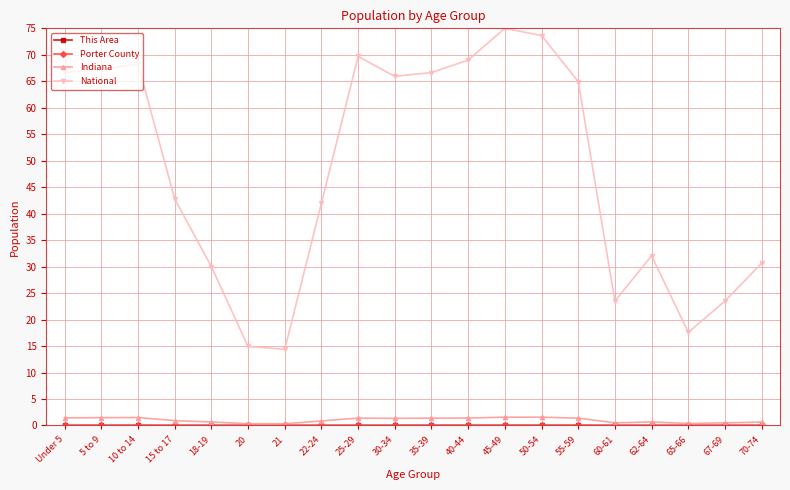

True or false: Indiana has a value of 1.4 at Under 5.

True